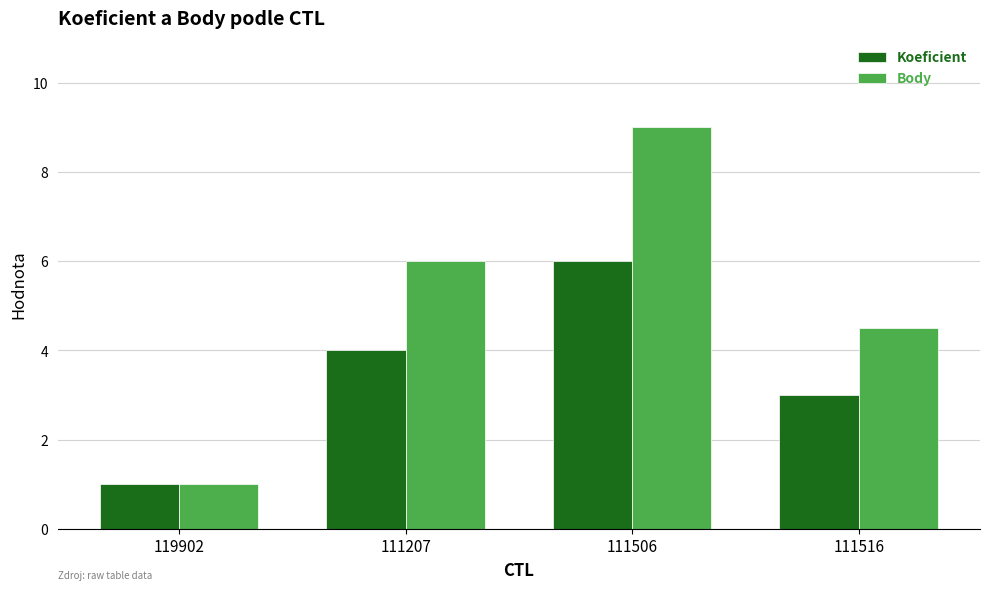

Reading right to left, transcribe all the data shown in this chart.

Koeficient: 3.0	6.0	4.0	1.0
Body: 4.5	9.0	6.0	1.0